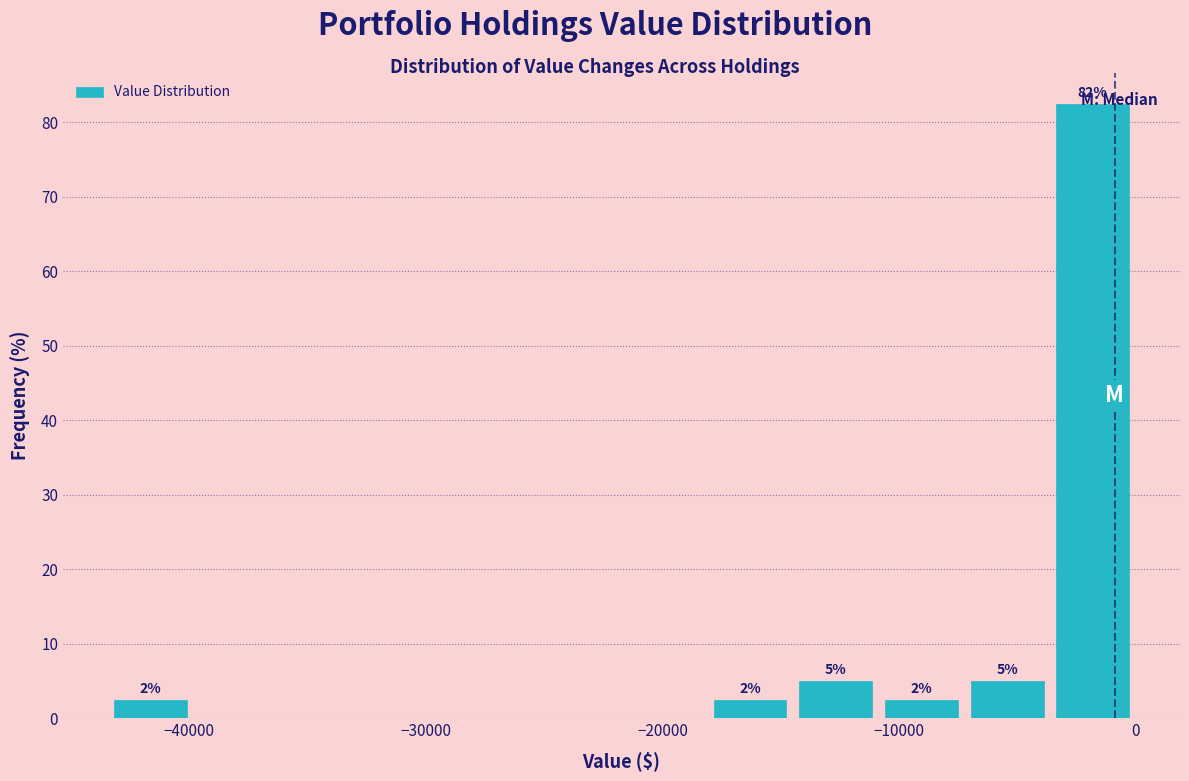

Read against the x-axis, roughly where is the centre of the tallest bar?

-2000